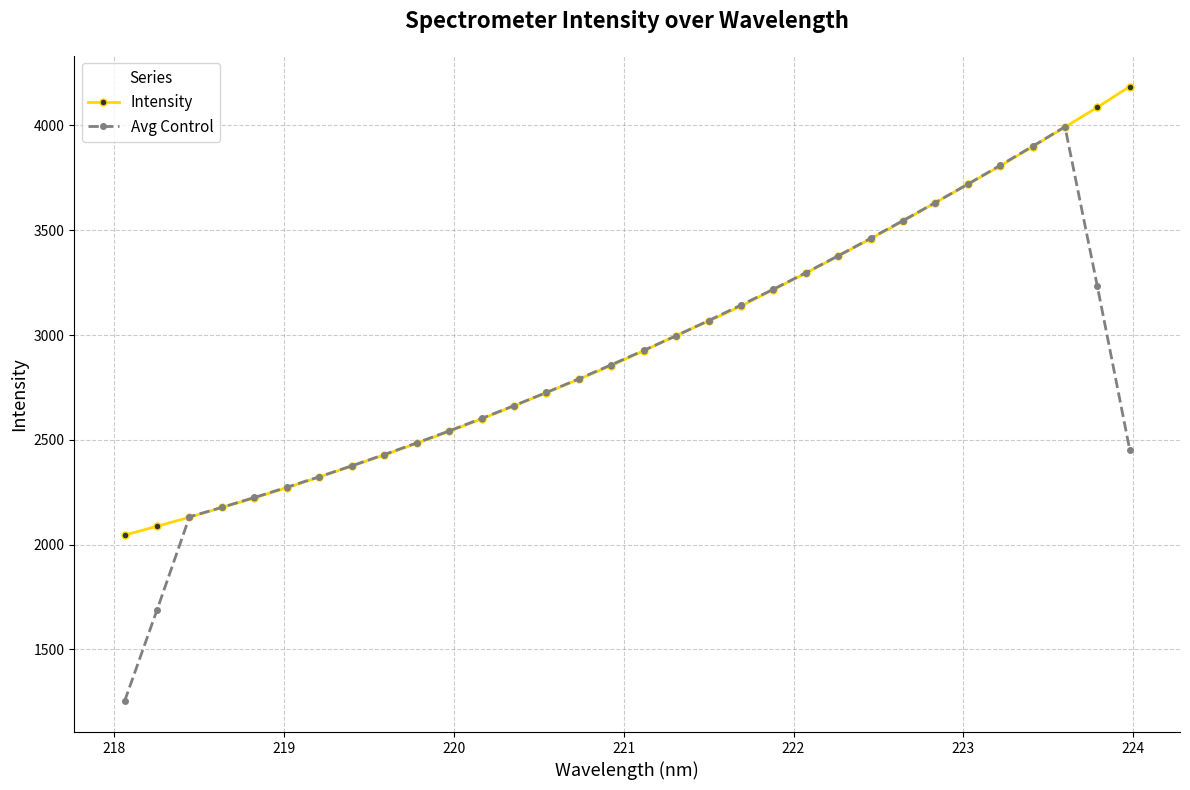

True or false: Avg Control has more than 0 interior local peaks.

True